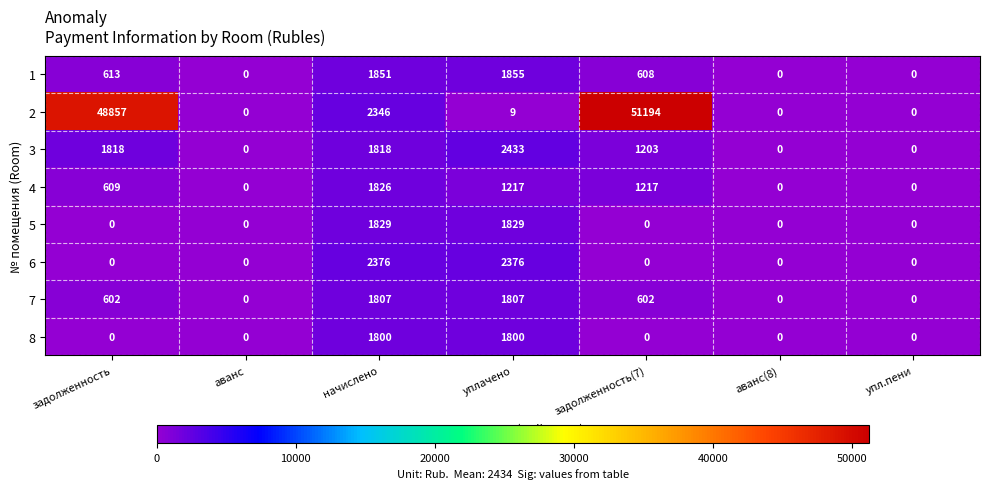

The value of 5 at аванс(8) is 0. True or false?

True